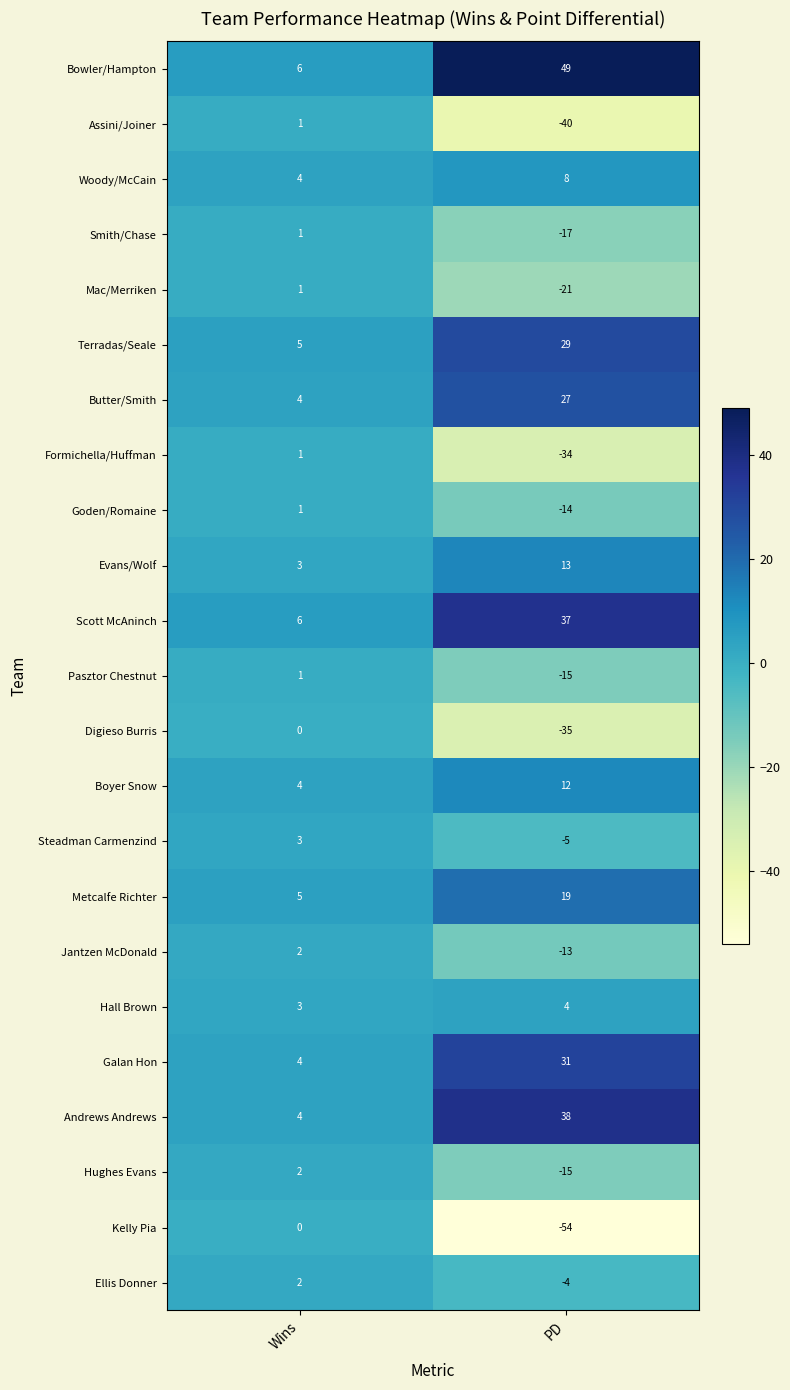

Between Wins and PD, which series saw the biggest shift?

Kelly Pia